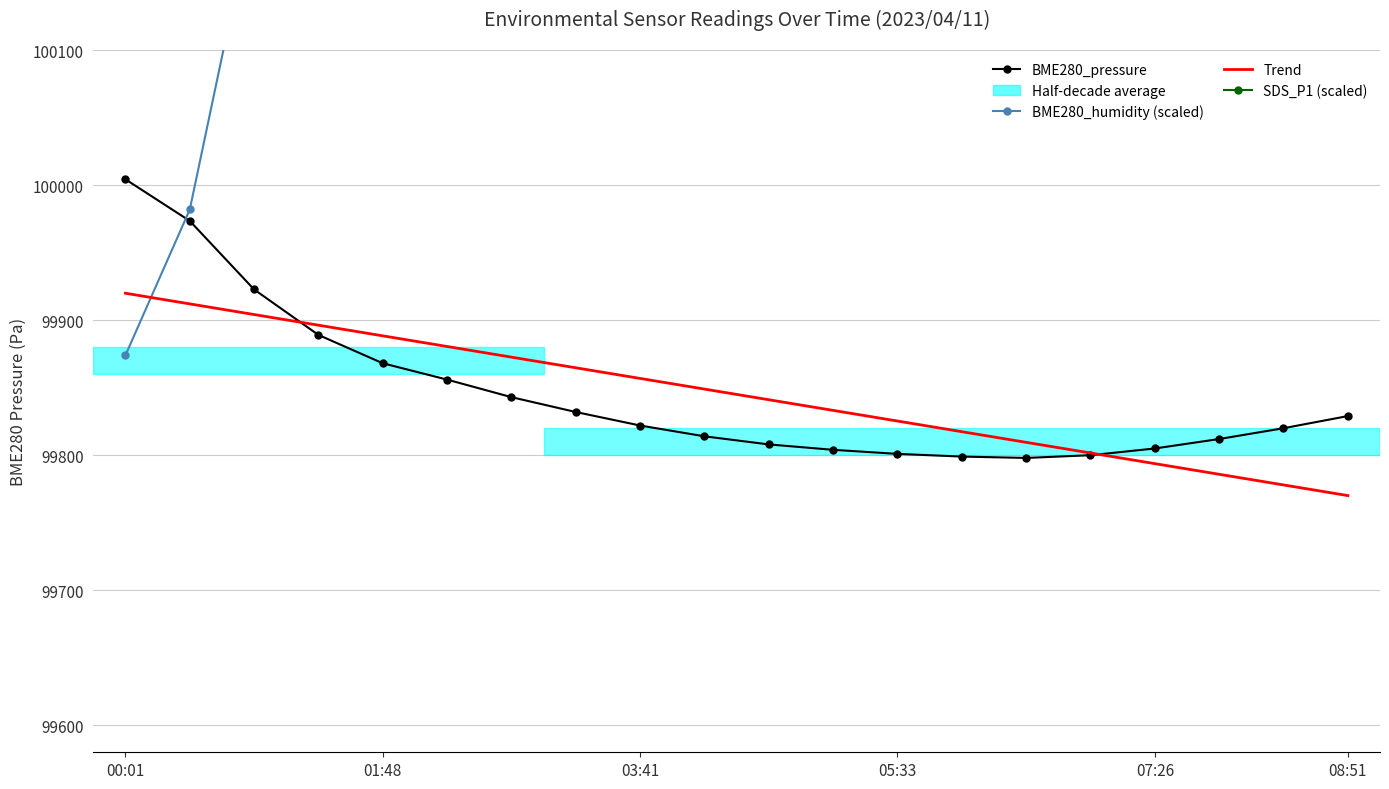

Count the number of data series in this chart.

4